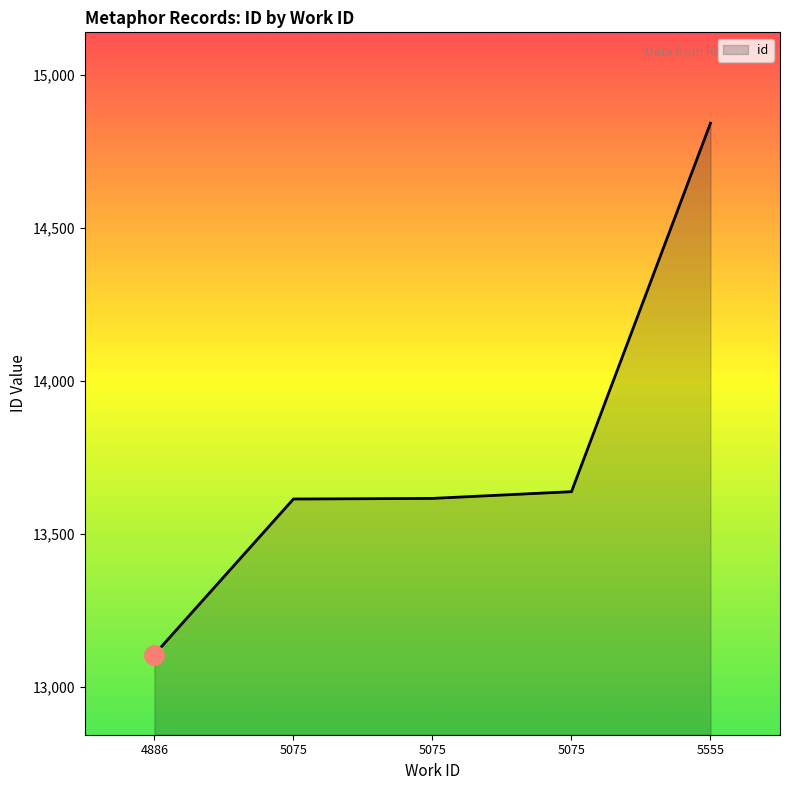

At which category does the chart reach its peak across all series?

5555